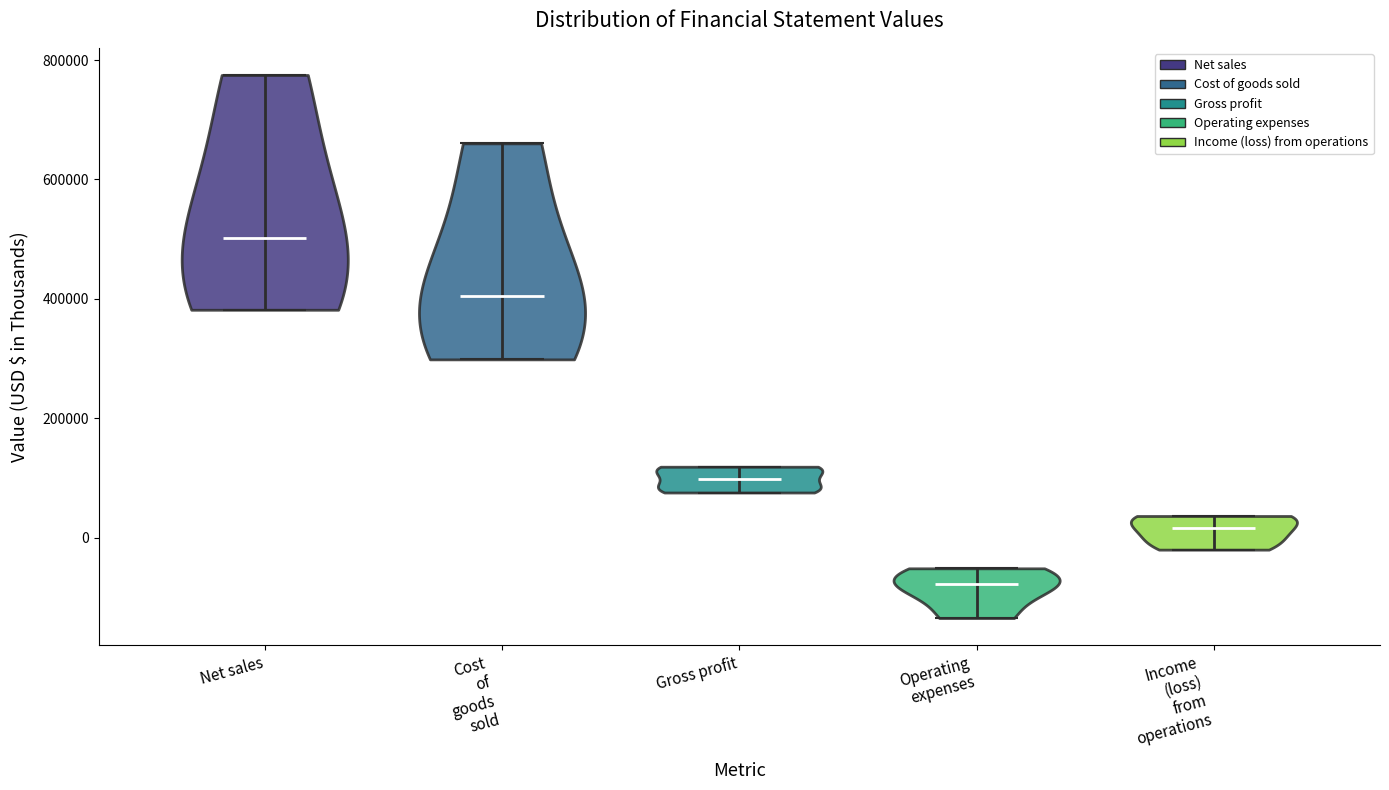

Reading left to right, read every violin against the y-axis: where its median line is, and the lowest and highest points it reaches. The values are not printed on the chart, so give them approximately, as read against the axis.

Net sales: median line 500000, lowest point 380000, highest point 780000
Cost of goods sold: median line 400000, lowest point 300000, highest point 660000
Gross profit: median line 100000, lowest point 80000, highest point 120000
Operating expenses: median line -80000, lowest point -140000, highest point -60000
Income (loss) from operations: median line 20000, lowest point -20000, highest point 40000